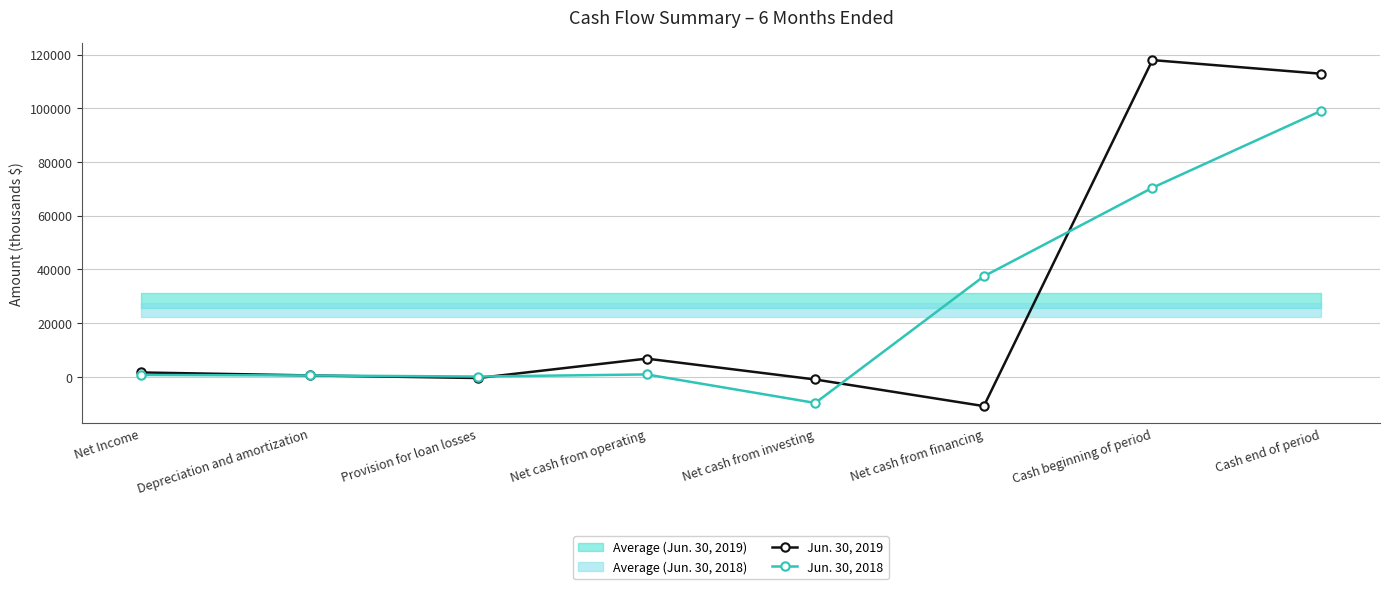

Which series changed the most between Provision for loan losses and Cash beginning of period?

Jun. 30, 2019